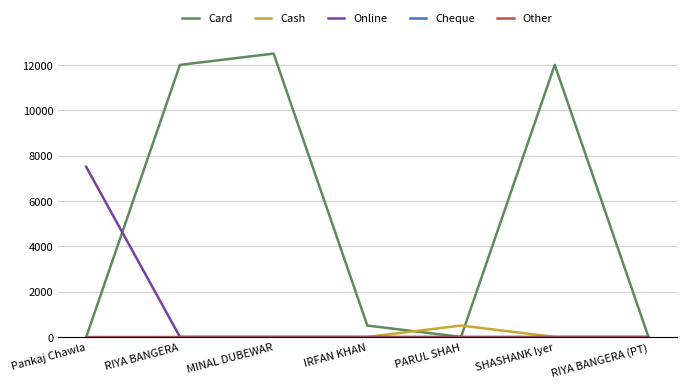

Is it true that Cash equals 500 at PARUL SHAH?

True